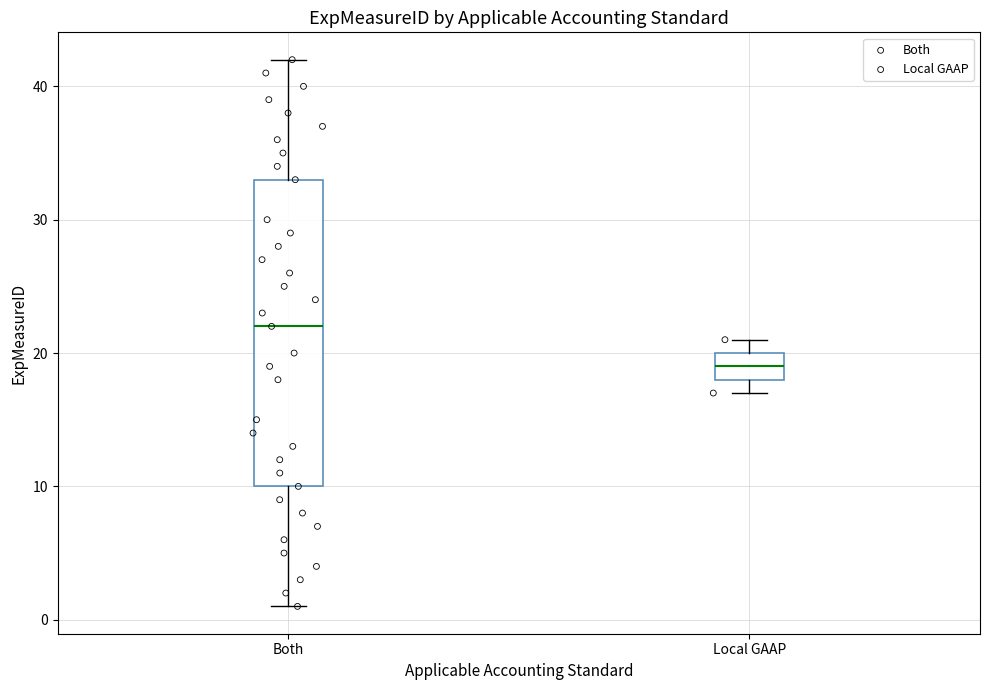

Reading left to right, read every box against the y-axis: the position of its median line, the range the box covers, and the ends of its whiskers. The values are not printed on the chart, so give them approximately, as read against the axis.

Both: median 22, box 10 to 33, whiskers 1 to 42
Local GAAP: median 19, box 18 to 20, whiskers 17 to 21